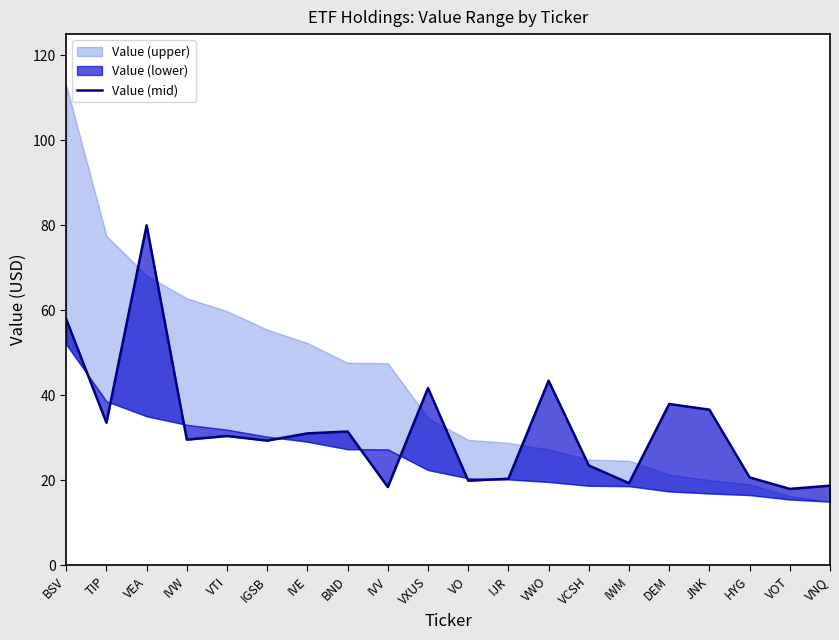

What is the change in value from IVE to HYG?

-10.4